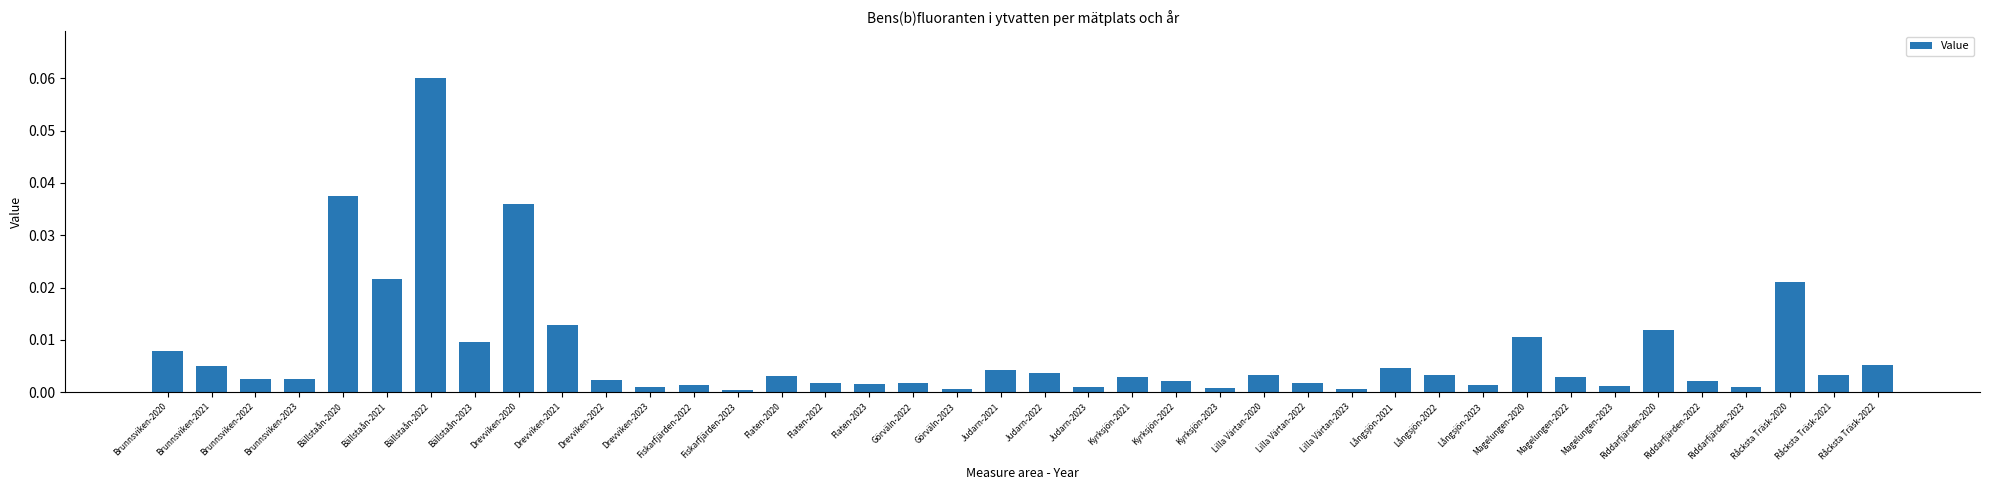

The value at Judarn-2021 is 0.0. True or false?

True